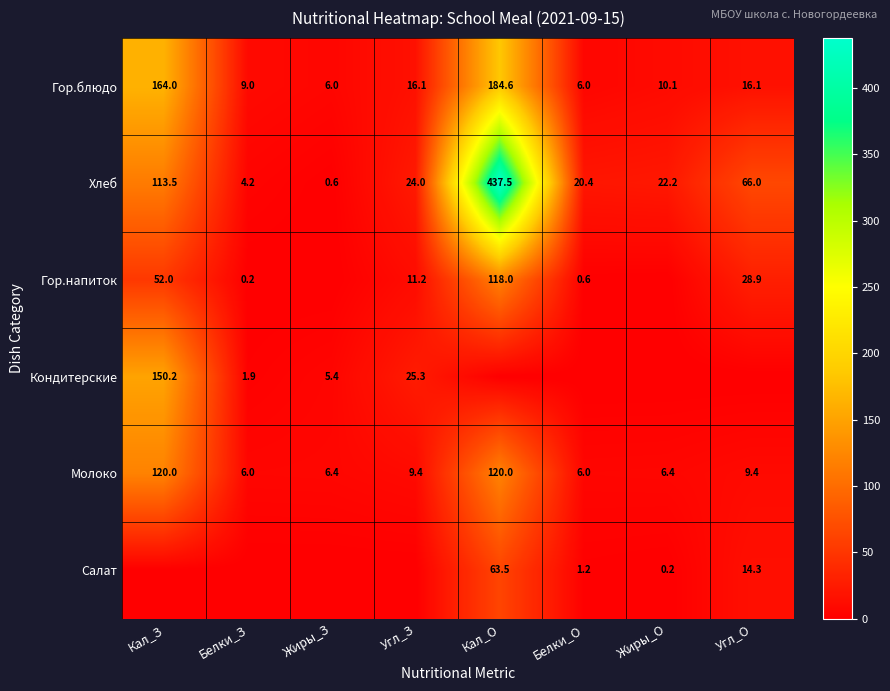

Which has a higher value, Кал_О or Жиры_З?

Кал_О